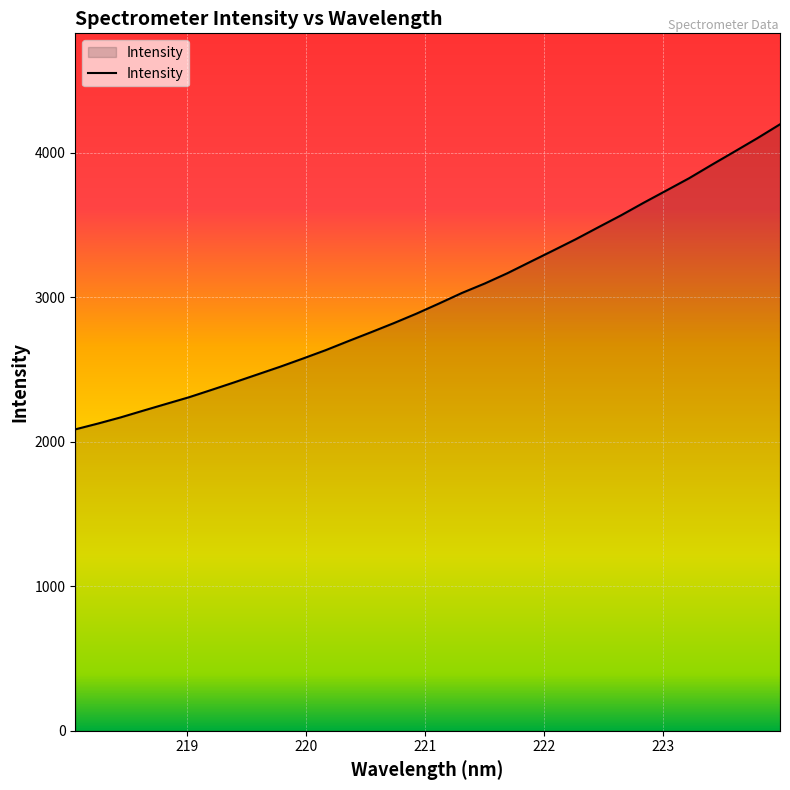

What is the greatest value displayed?

4198.0